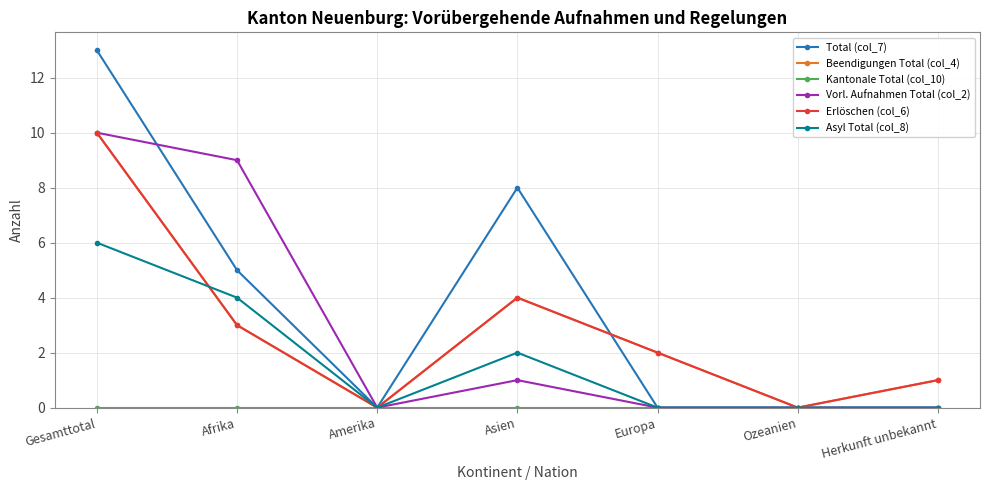

Which series ends up on top after the final intersection of Total (col_7) and Erlöschen (col_6)?

Erlöschen (col_6)